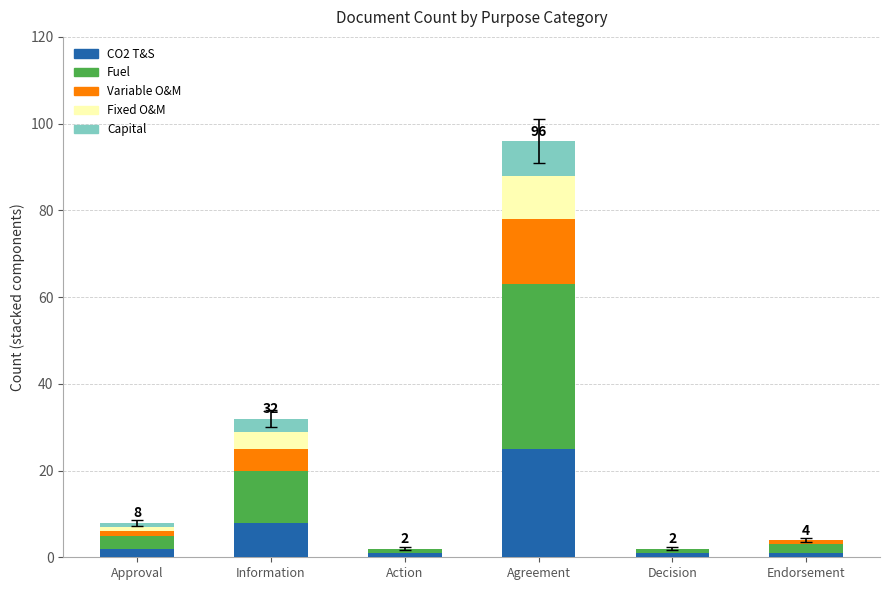

At which category is the sum across all series the highest?

Agreement